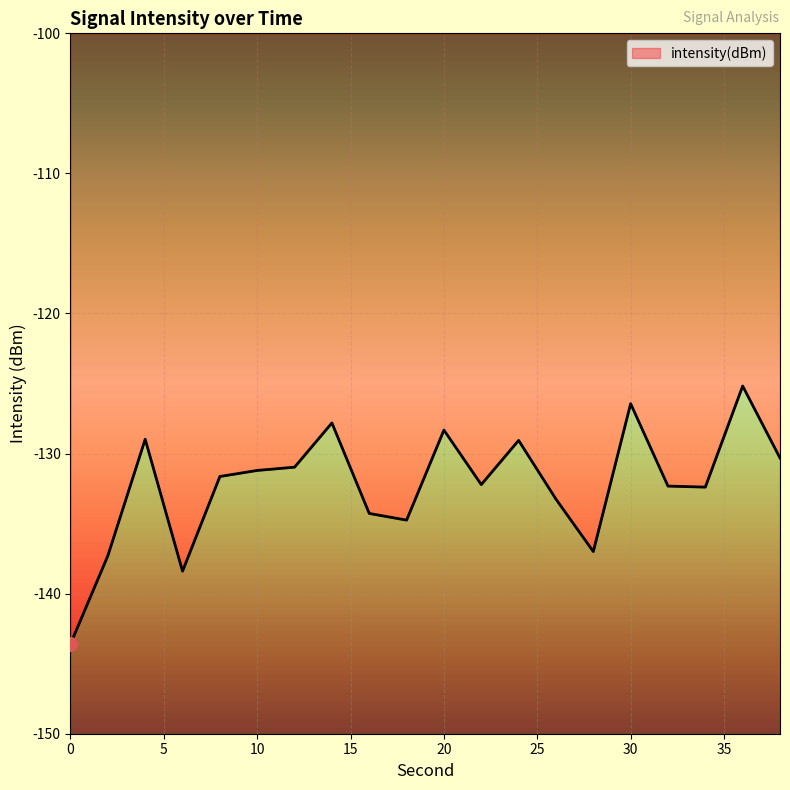

What is the value of the 20th point from the left?

-130.3